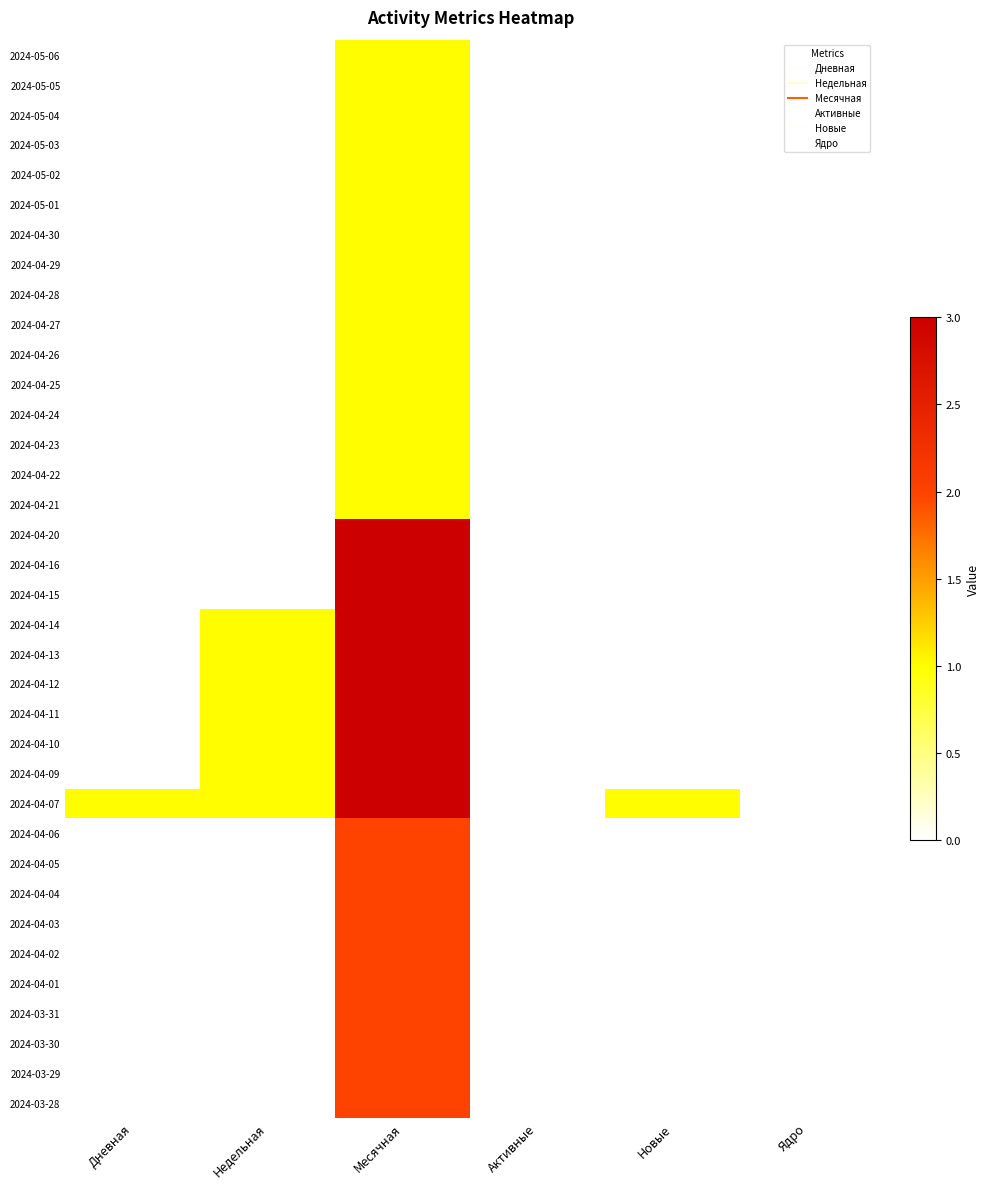

What is the greatest value displayed?

3